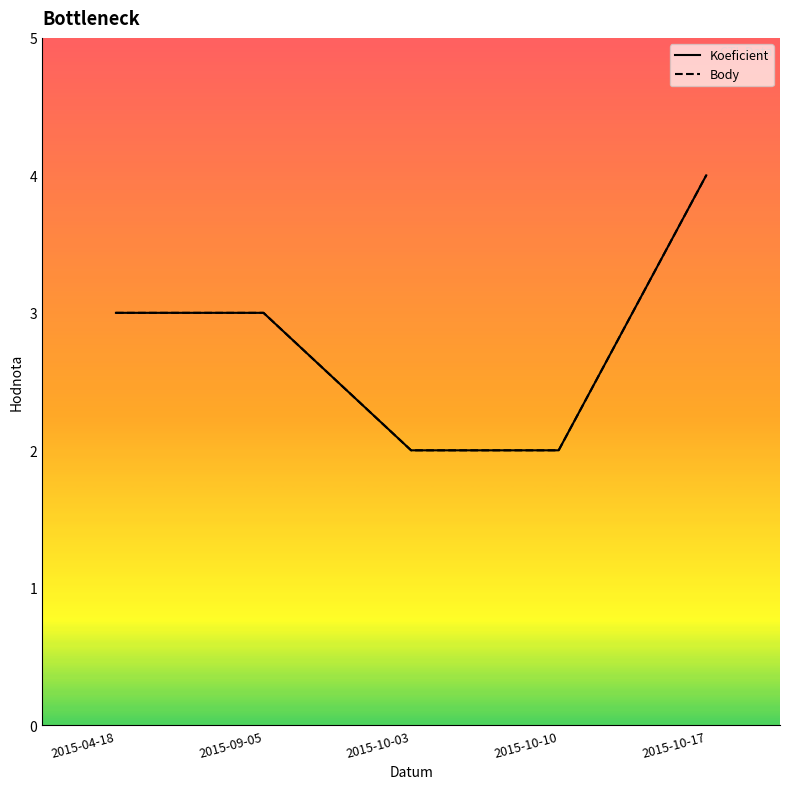

What is the highest value of the Body series?

4